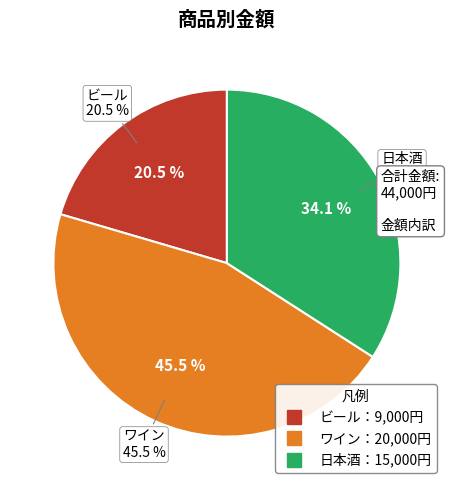

Approximately how many times larger is the value at ワイン compared to 日本酒?

1.3